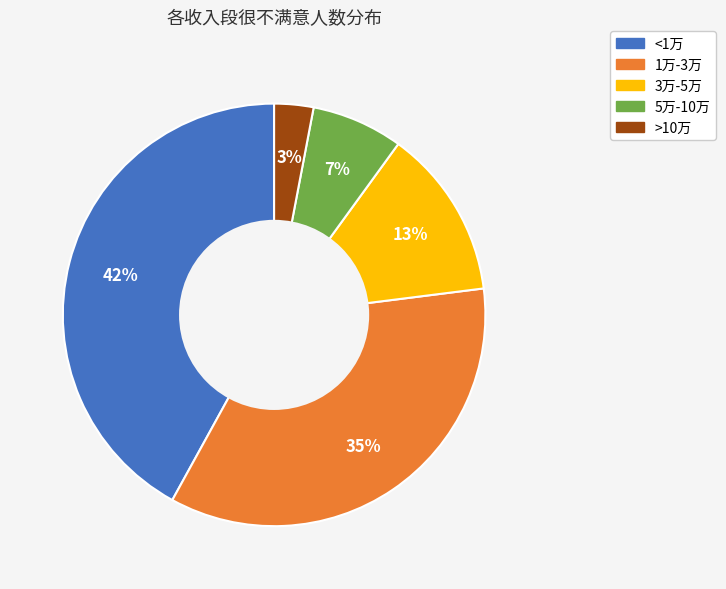

What is the ratio of the value at 5万-10万 to the value at 1万-3万?

0.2